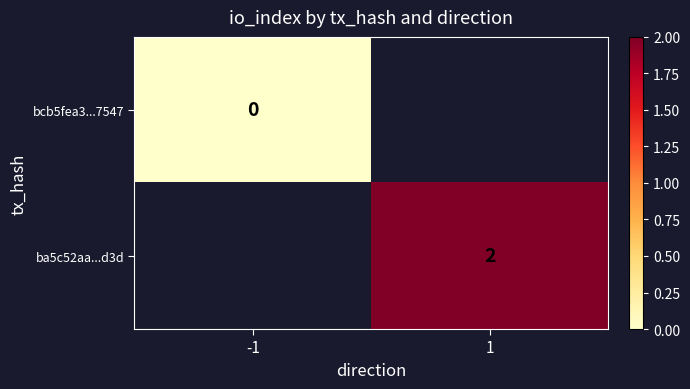

Rank the categories by ba5c52aa...d3d value from lowest to highest.

-1, 1